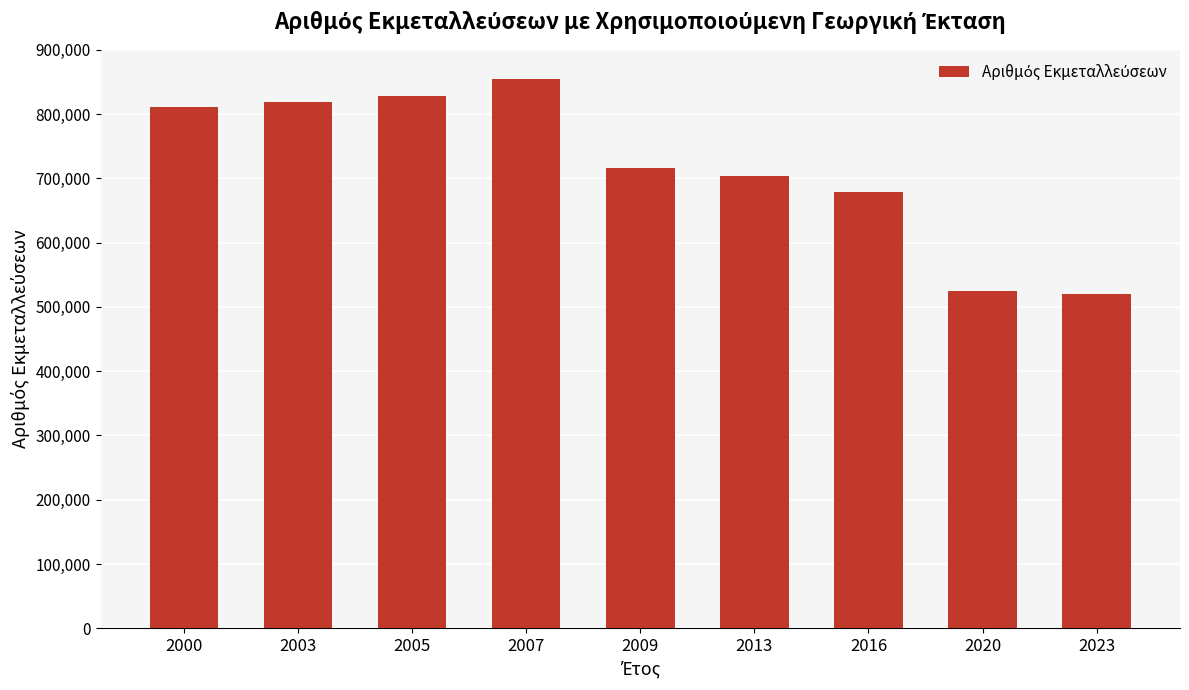

Where does the data first go above 716823?

2000